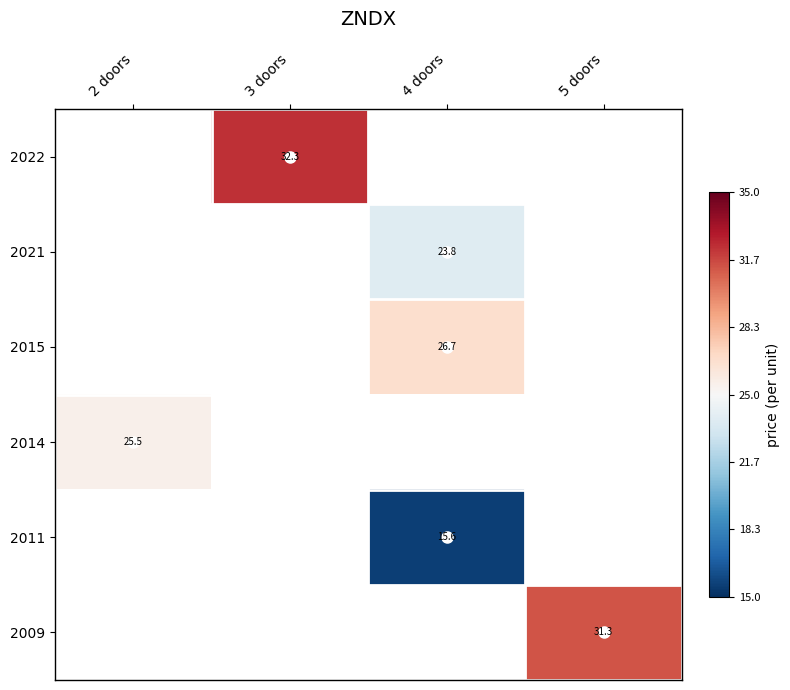

Between 2 doors and 3 doors, which is larger?

3 doors